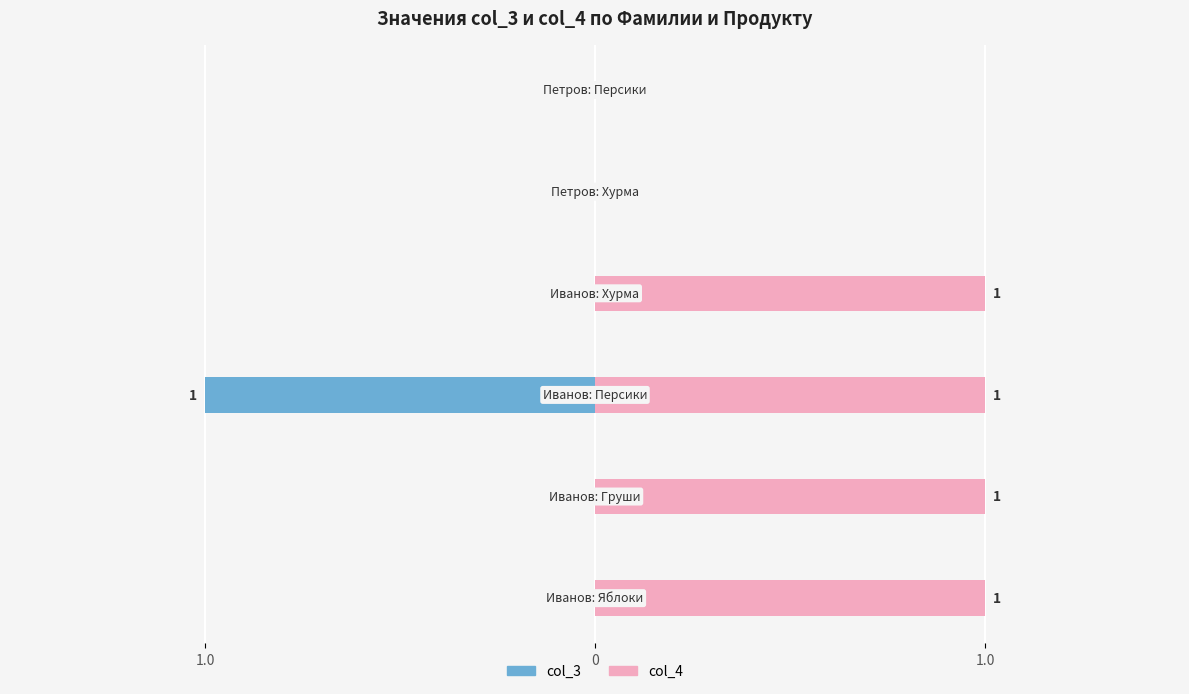

The col_3 series shows -1 at 3. True or false?

False